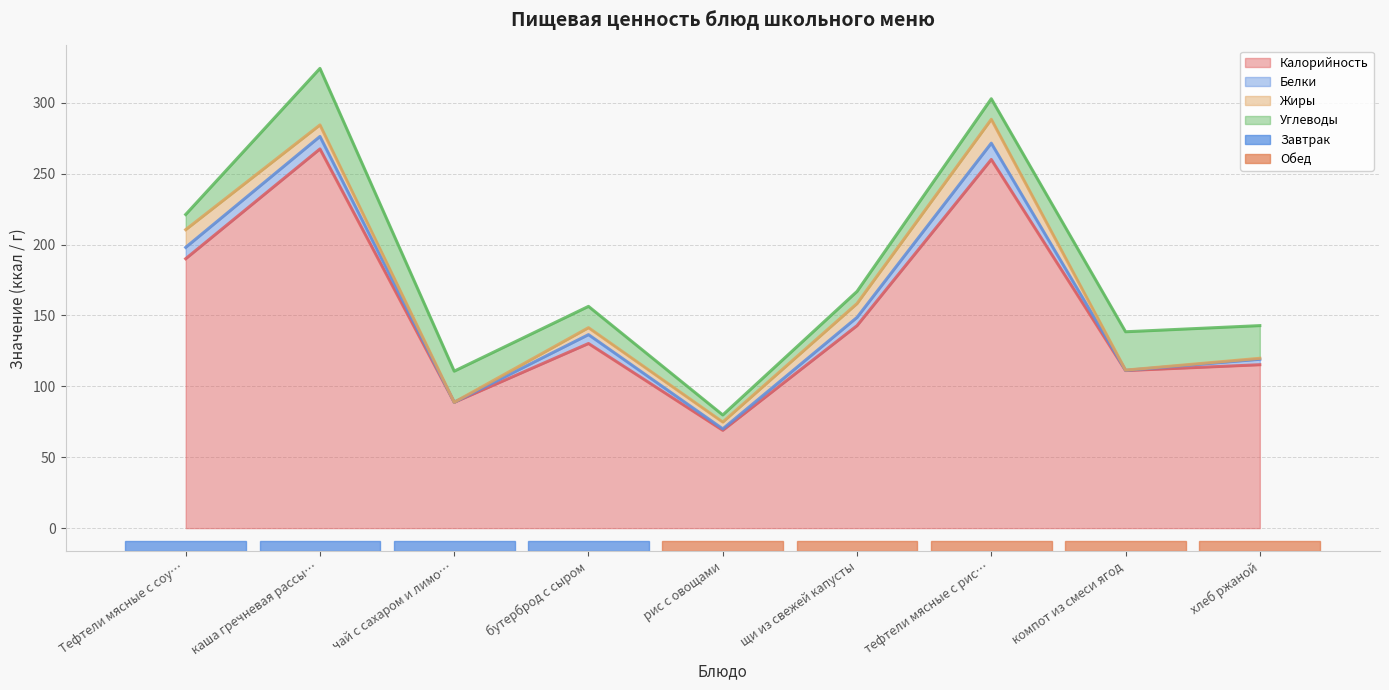

List the labels in order of Жиры value, largest first.

тефтели мясные с рисом, Тефтели мясные с соусом, щи из свежей капусты, каша гречневая рассыпчатая, бутерброд с сыром, рис с овощами, хлеб ржаной, компот из смеси ягод, чай с сахаром и лимоном